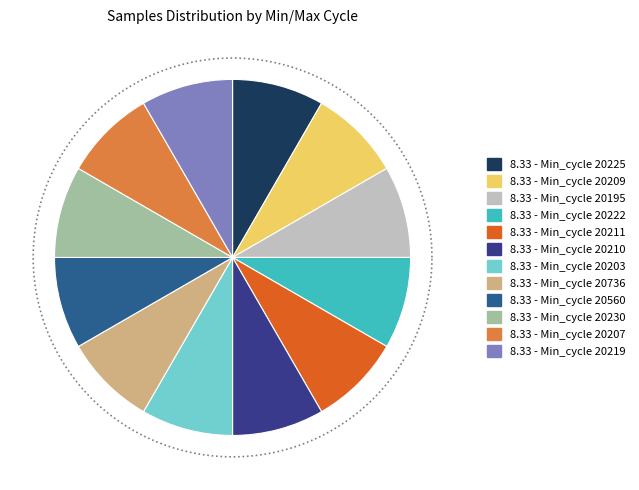

Which has a higher value, 27-20230 or 27-20207?

27-20207